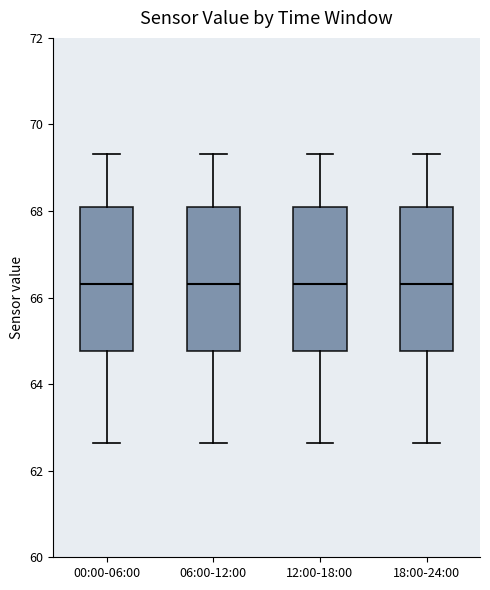

Reading left to right, transcribe this box plot: for each box, give where its median line is, the range the box spans, and where its two whiskers end, as read against the y-axis. The values are not printed on the chart, so give them approximately, as read against the axis.

00:00-06:00: median 66.4, box 64.8 to 68.2, whiskers 62.6 to 69.4
06:00-12:00: median 66.4, box 64.8 to 68.2, whiskers 62.6 to 69.4
12:00-18:00: median 66.4, box 64.8 to 68.2, whiskers 62.6 to 69.4
18:00-24:00: median 66.4, box 64.8 to 68.2, whiskers 62.6 to 69.4